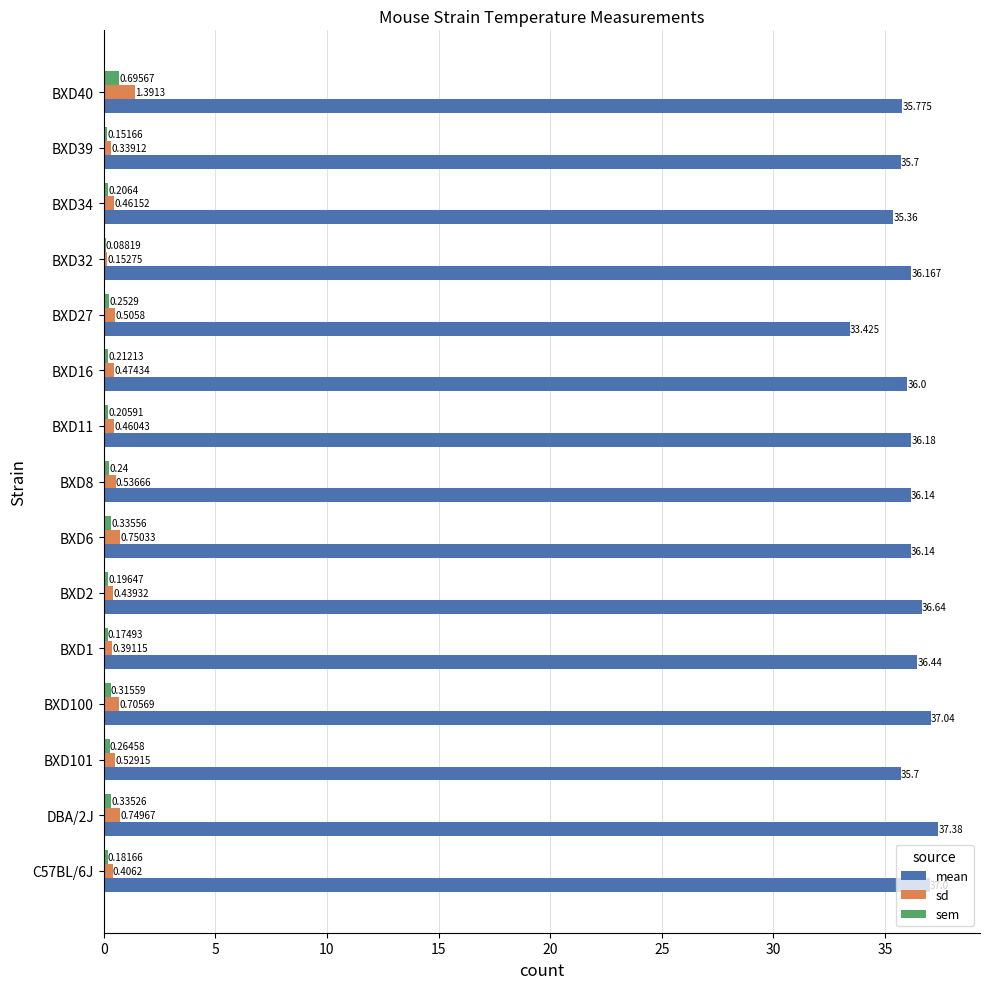

Between BXD2 and BXD16, which series saw the biggest shift?

mean